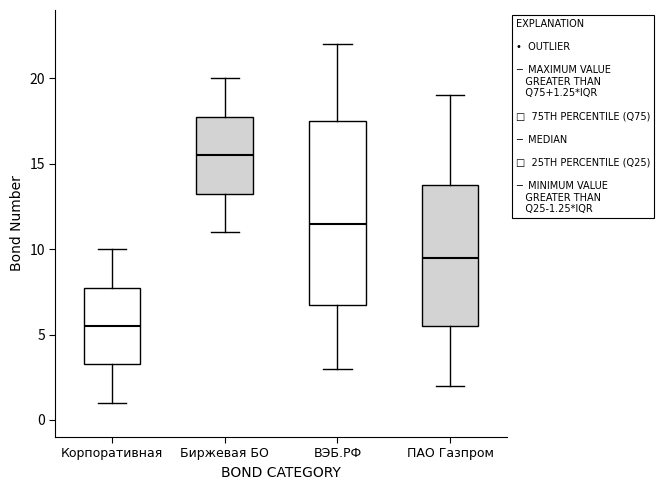

Which box is the tallest, from its lower edge to its upper edge?

ВЭБ.РФ